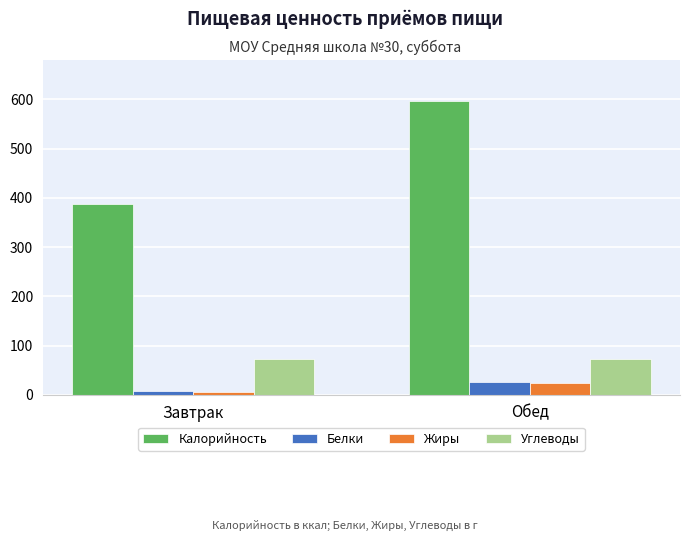

What is the spread (max minus min) of values at Завтрак?

381.1